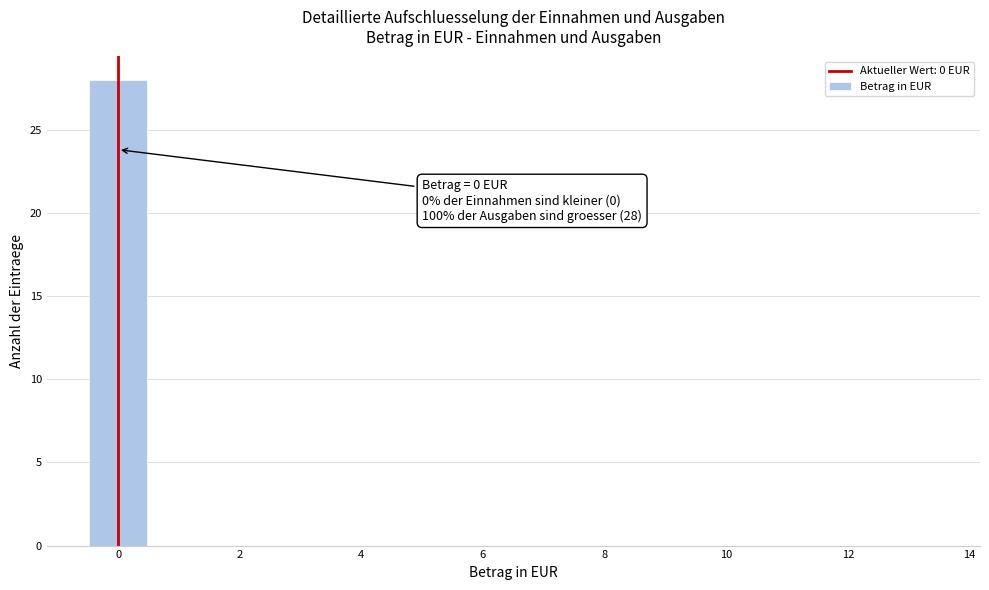

Over which range of the x-axis is the bar tallest?

-0.5 to 0.5